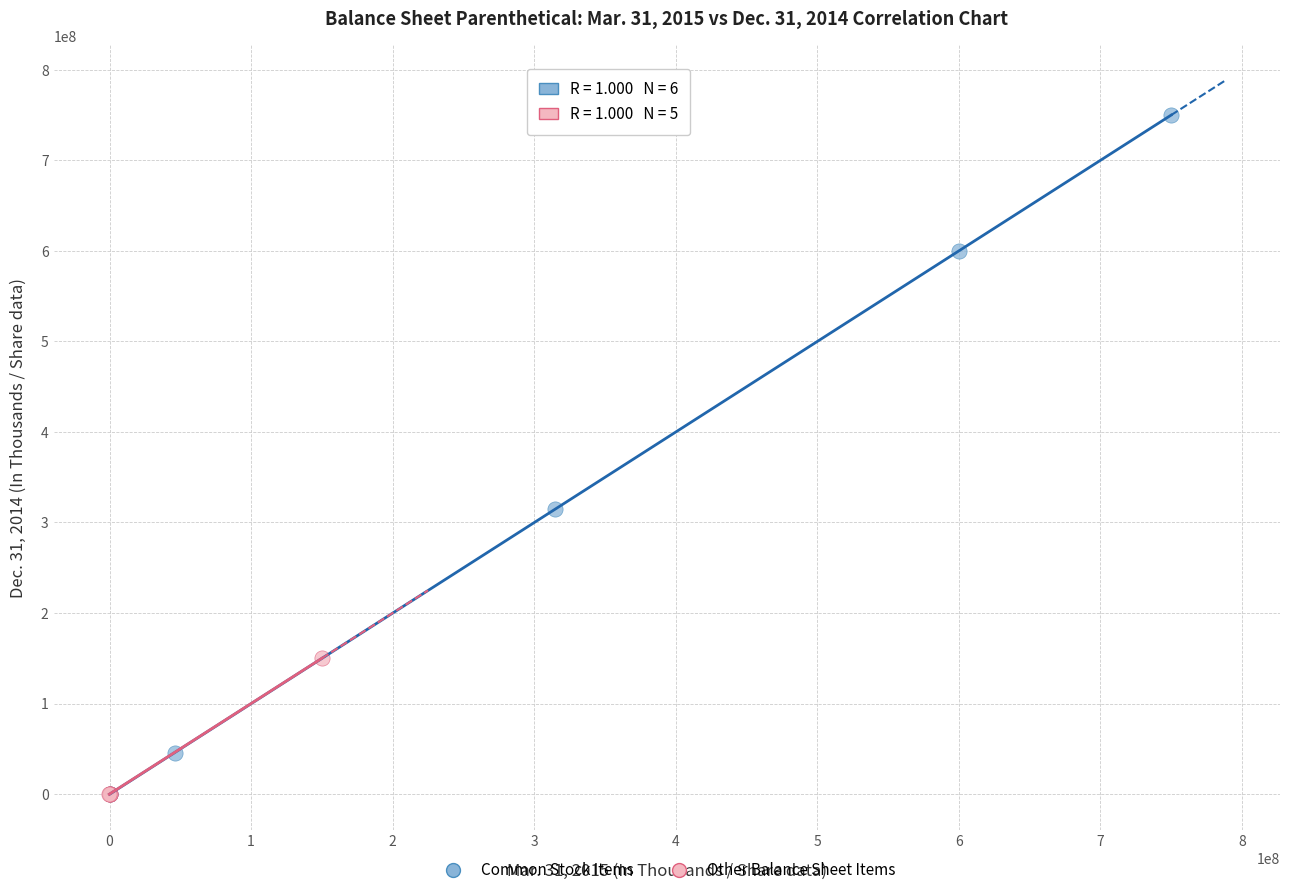

Which series has the widest spread of Y values?

Common Stock Items